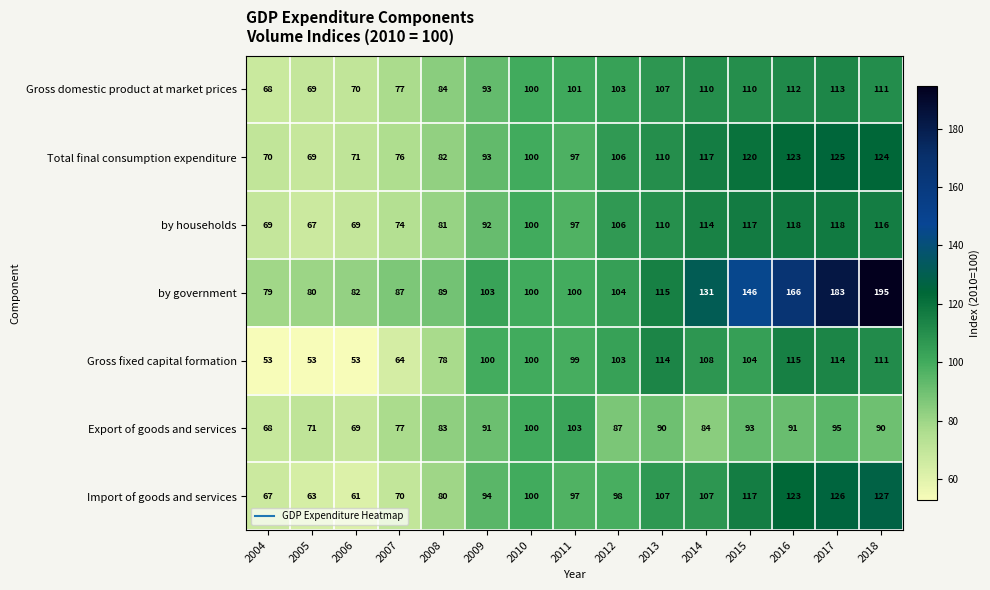

The Total final consumption expenditure series shows 117 at 2014. True or false?

True